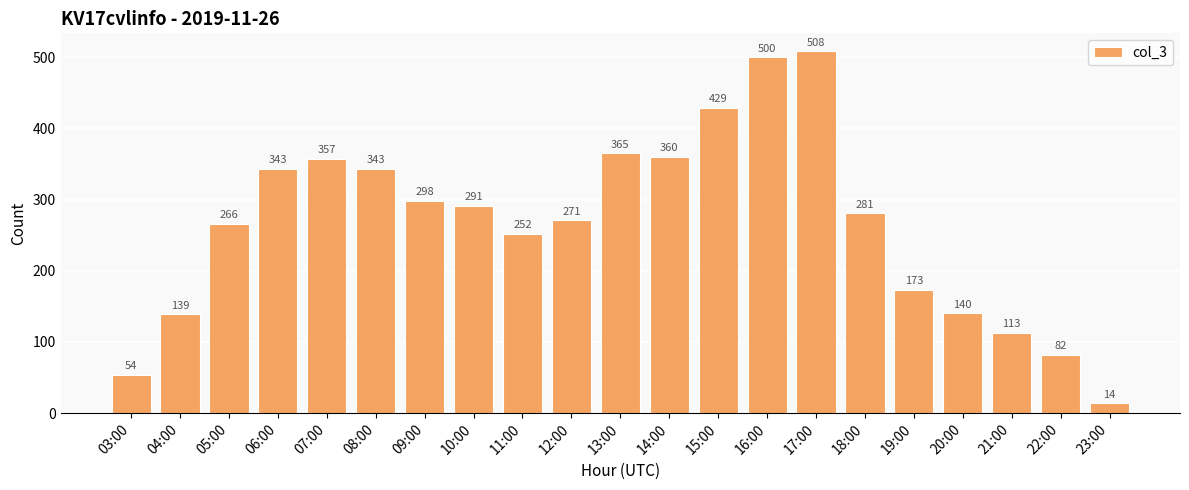

The value at 22:00 is 82. True or false?

True